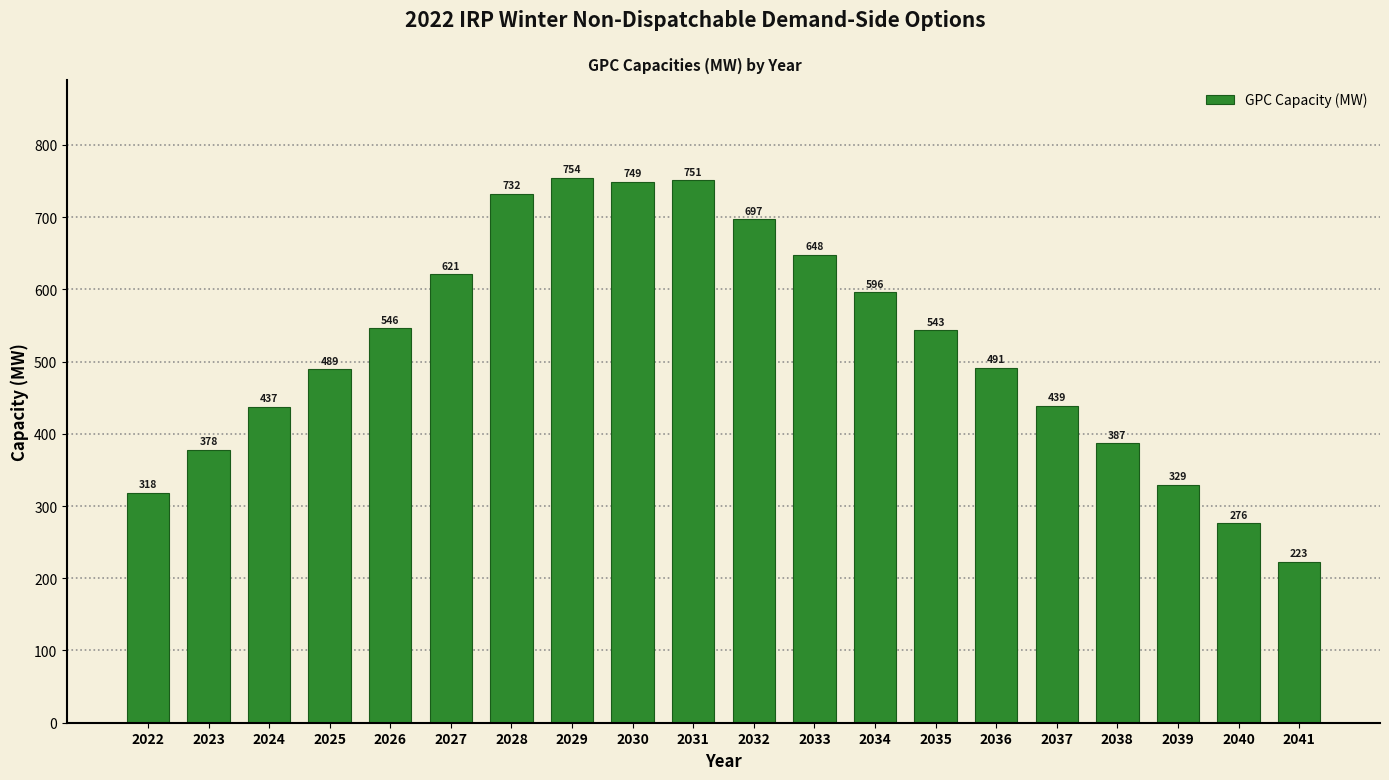

Reading right to left, what are all the values shown in this chart?

223	276	329	387	439	491	543	596	648	697	751	749	754	732	621	546	489	437	378	318